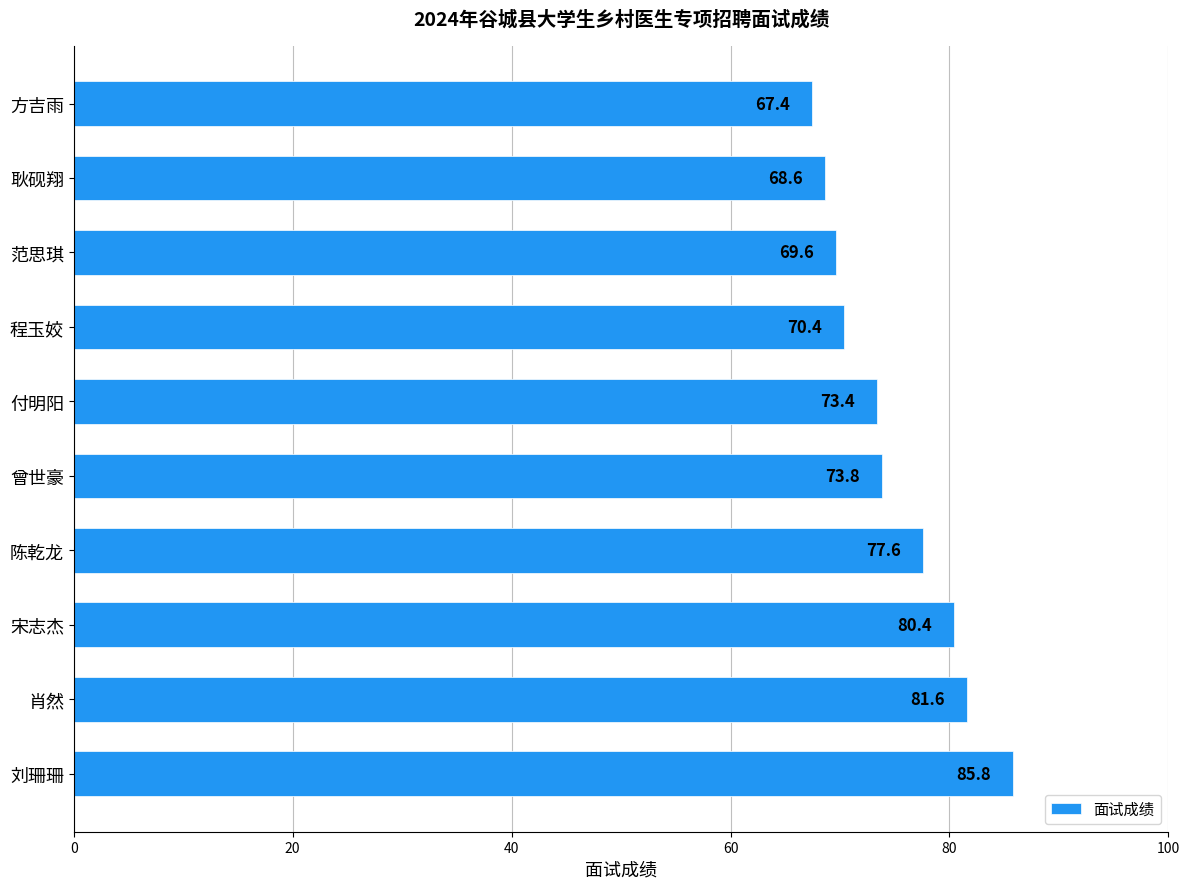

What is the change in value from 付明阳 to 耿砚翔?

-4.8